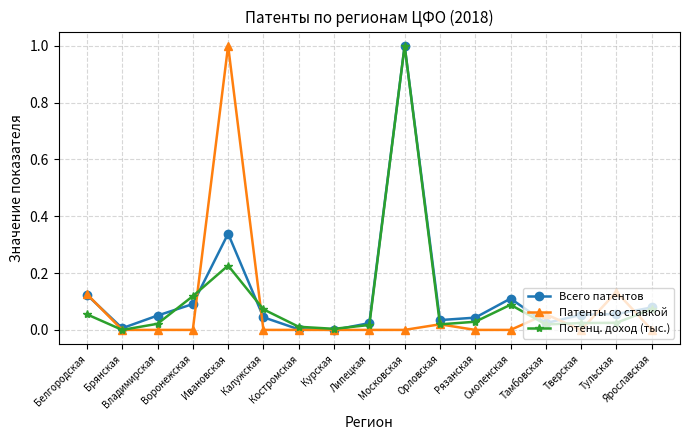

True or false: Всего патентов has more than 2 interior local peaks.

True